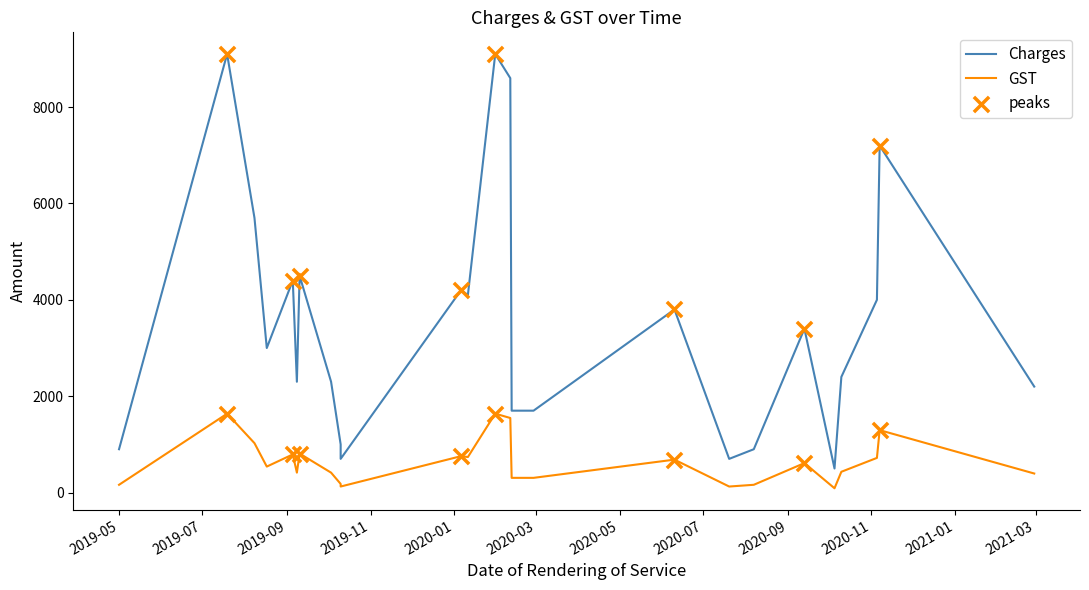

Is the value of GST at 2020-10-05 greater than the value of Charges at 2020-11-05?

No